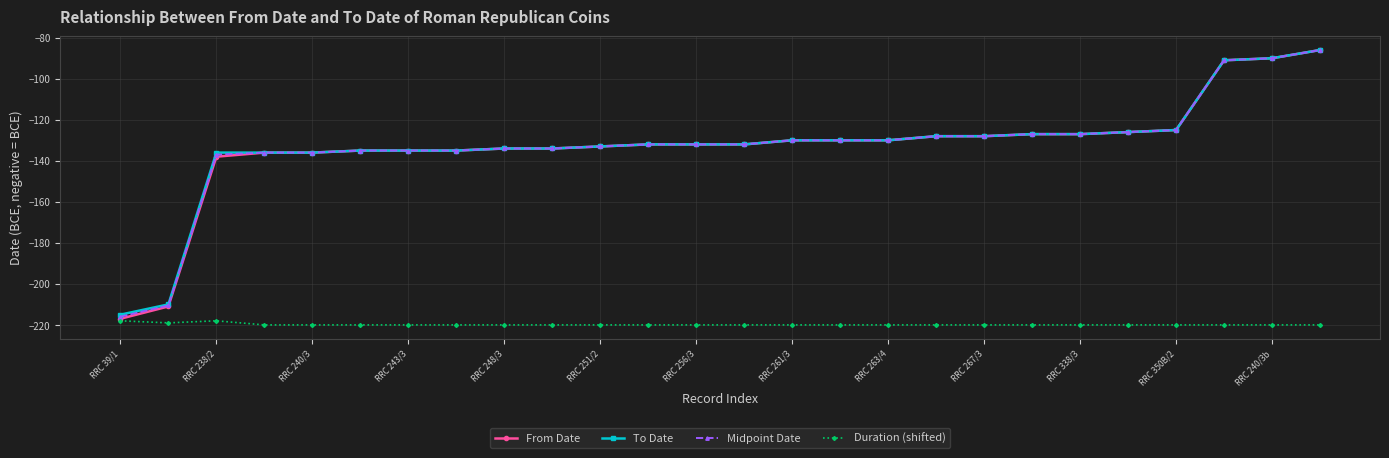

Which series has the largest range (max minus min)?

From Date